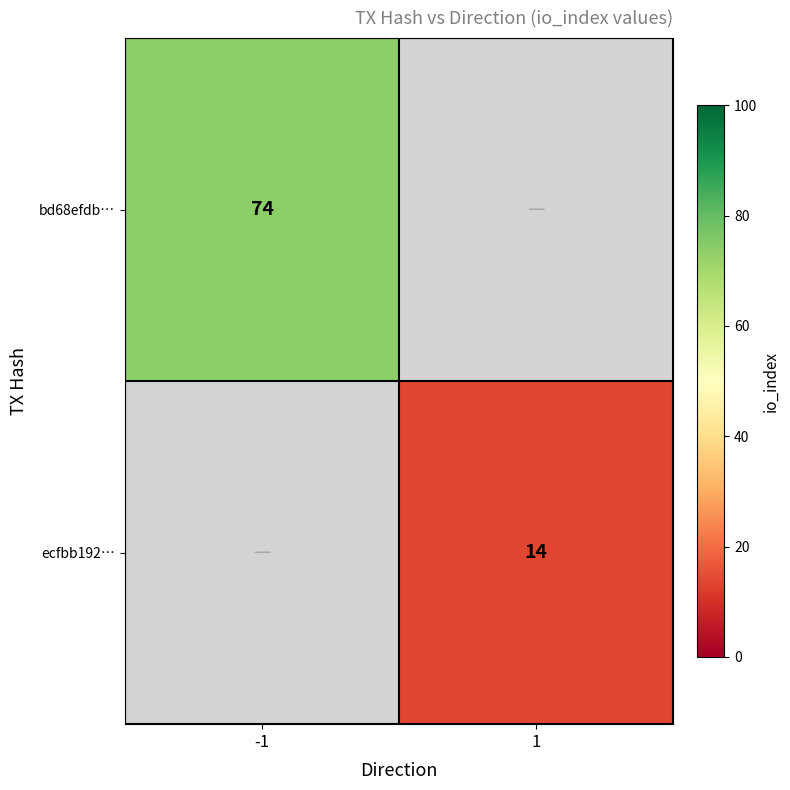

The ecfbb192… series shows 3 at 1. True or false?

False